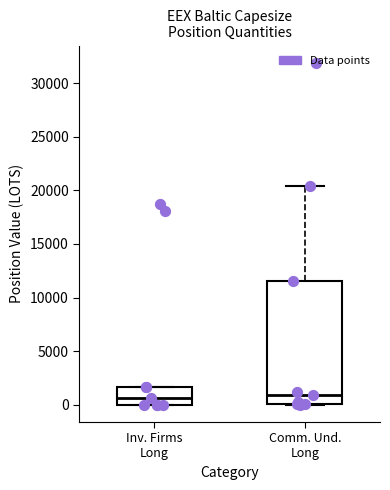

Where does the median line of the box for Inv. Firms Long sit on the y-axis? The values are not printed on the chart, so give them approximately, as read against the axis.

500